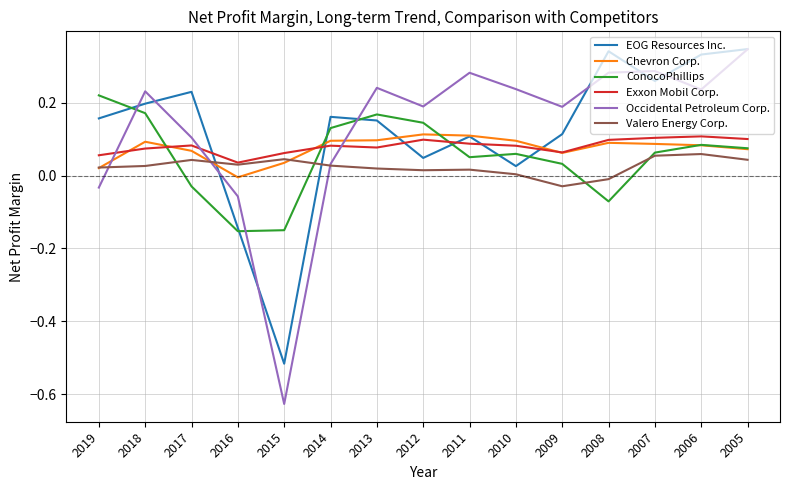

Does the chart have visible grid lines?

Yes